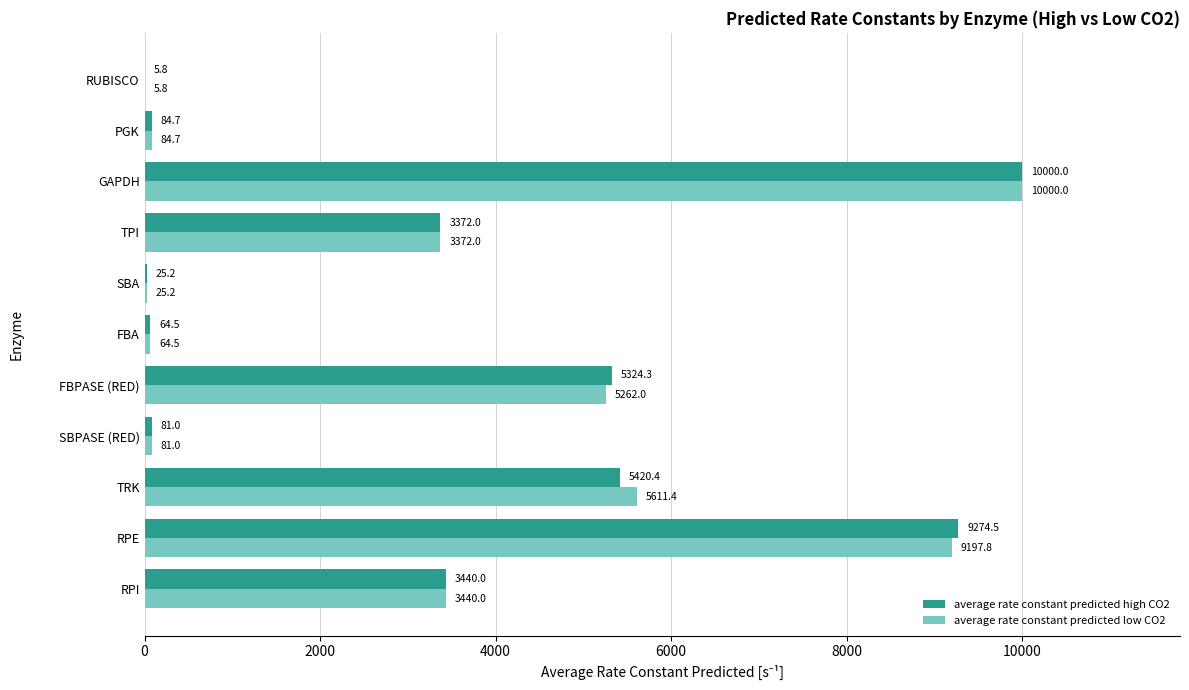

At which category is the sum across all series the highest?

GAPDH